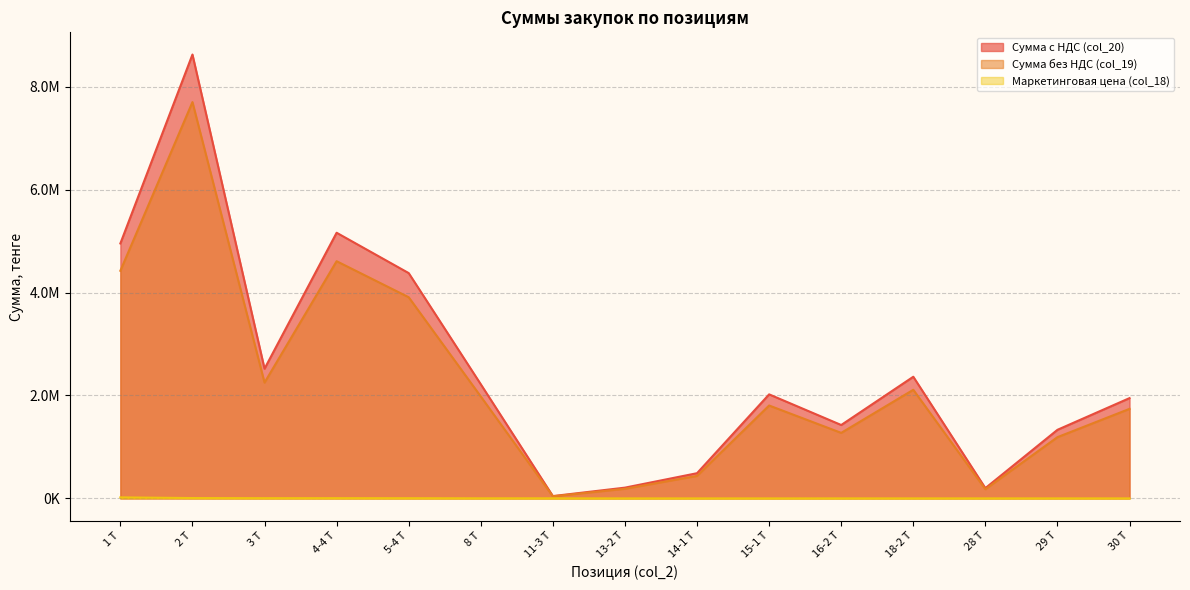

What is the value of the Маркетинговая цена (col_18) point at the 2nd from the left?

7000.0